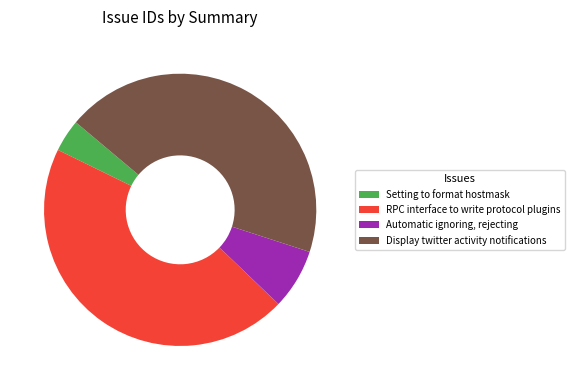

Is it true that Setting to format hostmask is 4% of the pie?

True